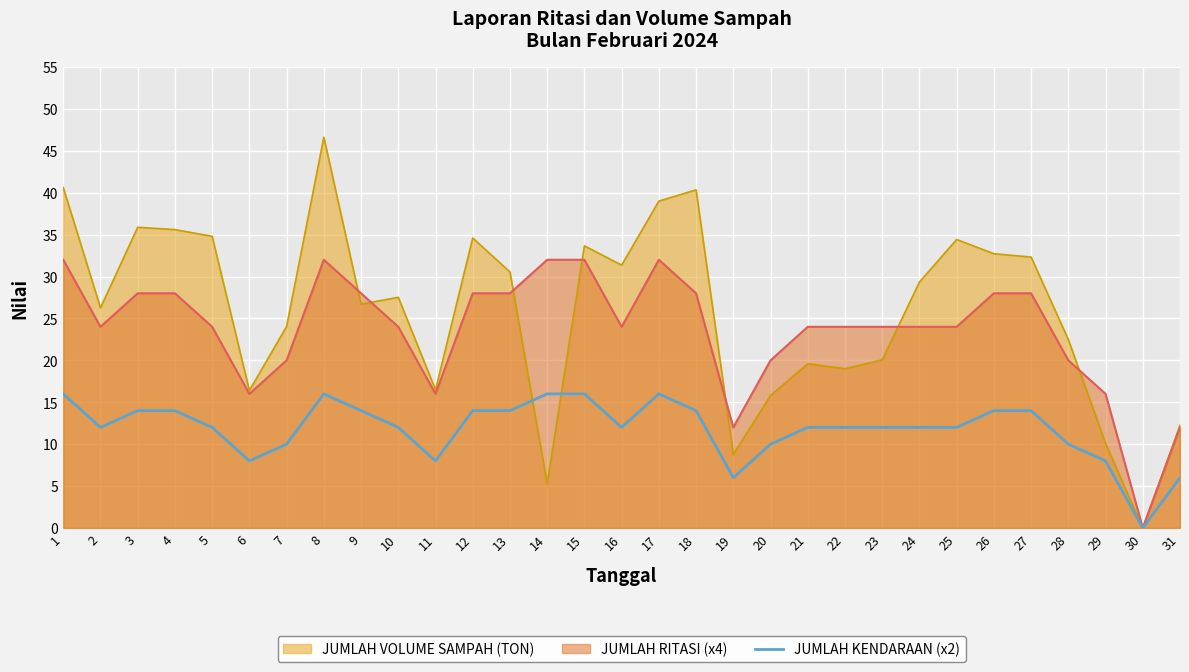

What is the difference between the highest and lowest values at 29?

8.0